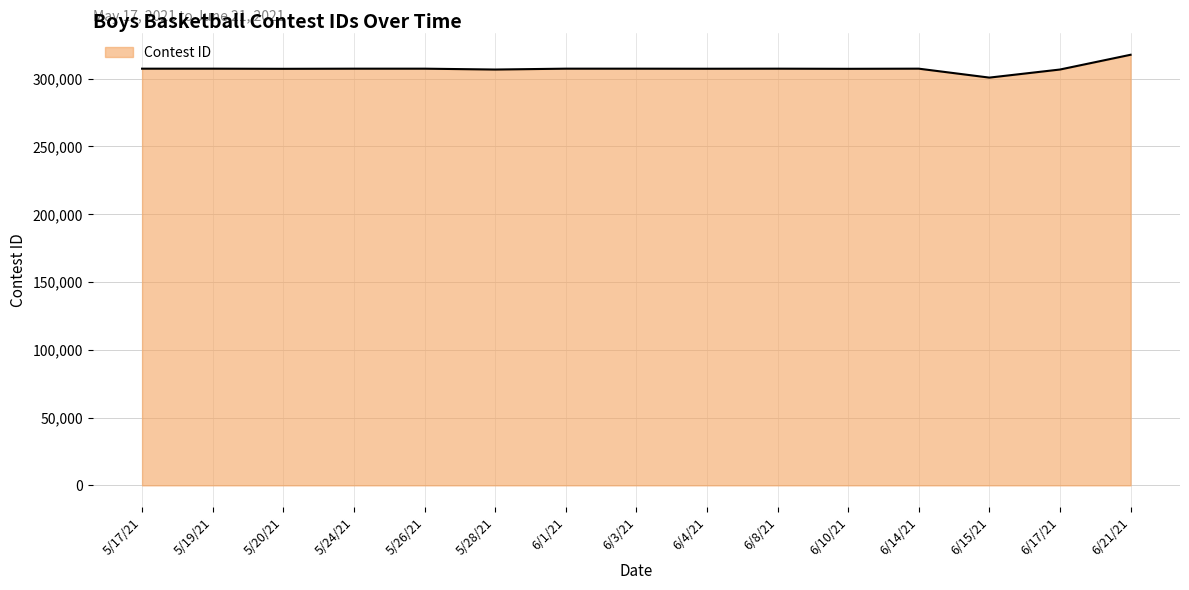

Does the chart display data point markers on the line(s)?

No